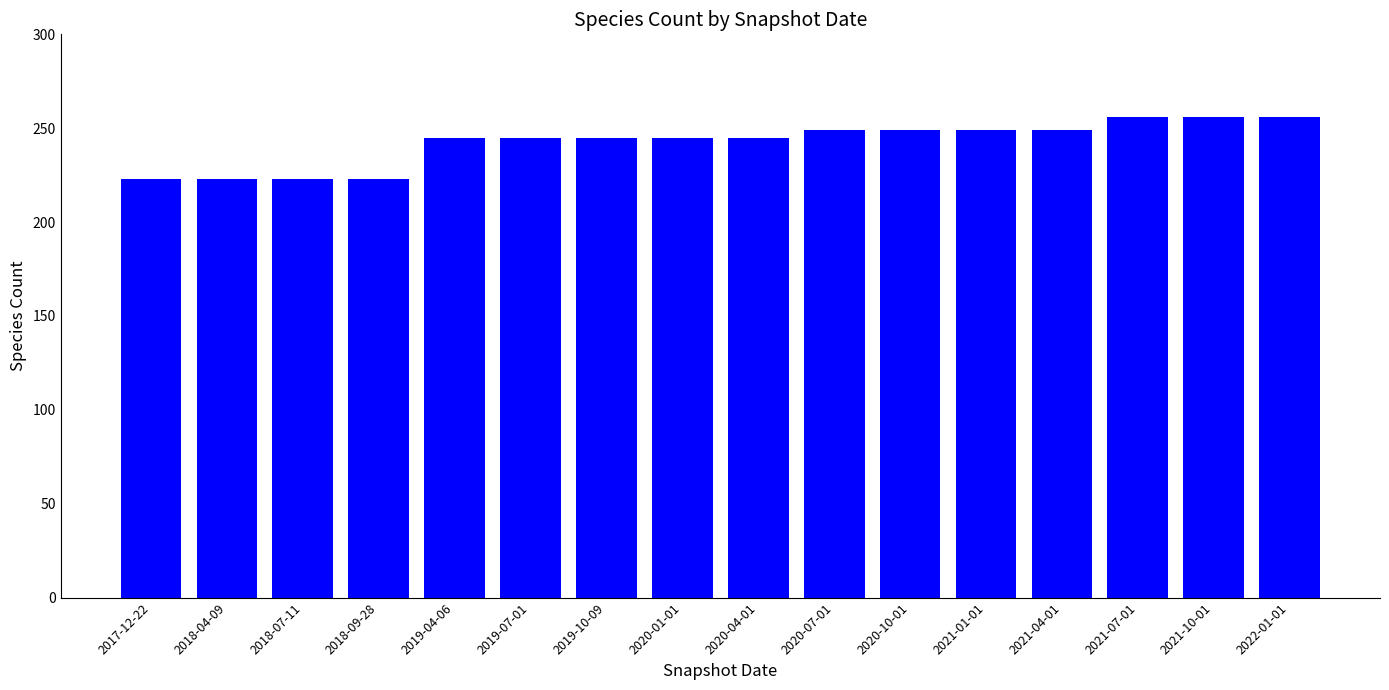

How many data points does each series have?

16